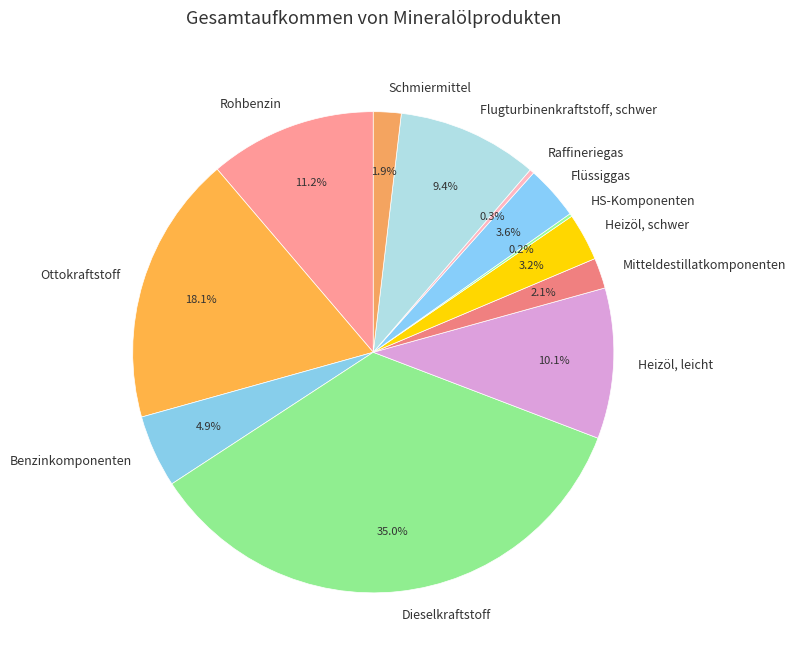

To the nearest percent, what is the difference between the largest and smallest slice percentages?

35%